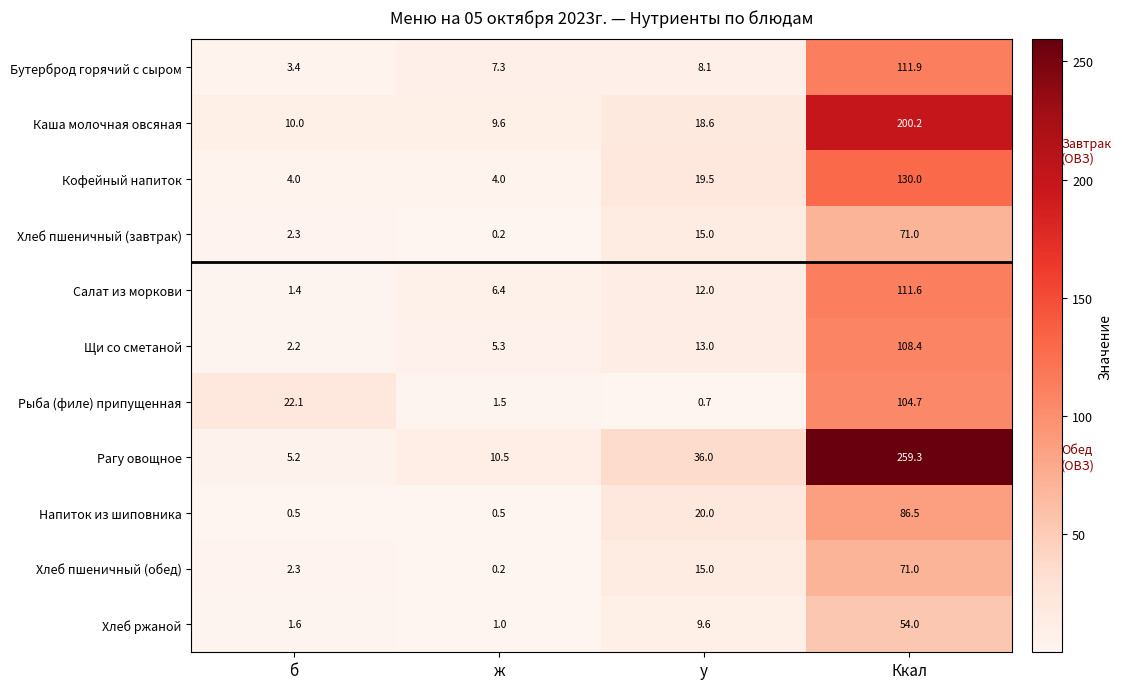

At which category is the sum across all series the highest?

Ккал